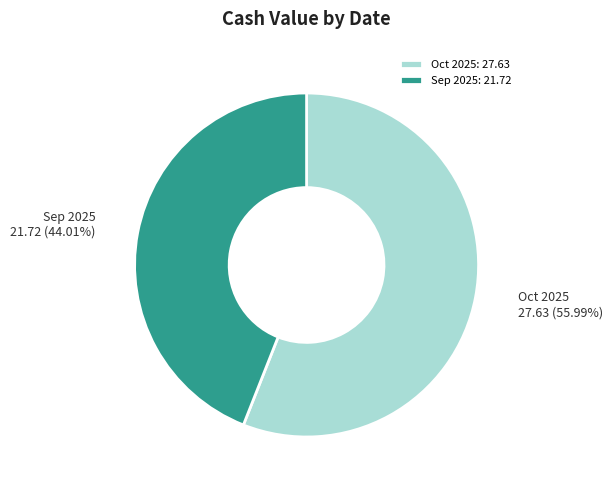

What is the ratio of the value at Oct 2025: 27.63 to the value at Sep 2025: 21.72?

1.3